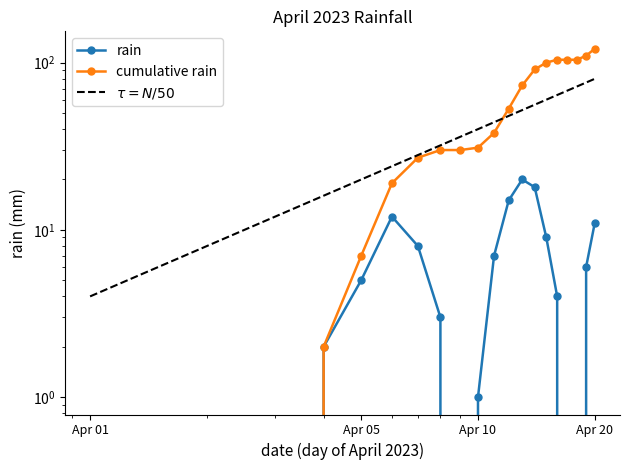

True or false: cumulative rain and rain cross at least once.

False